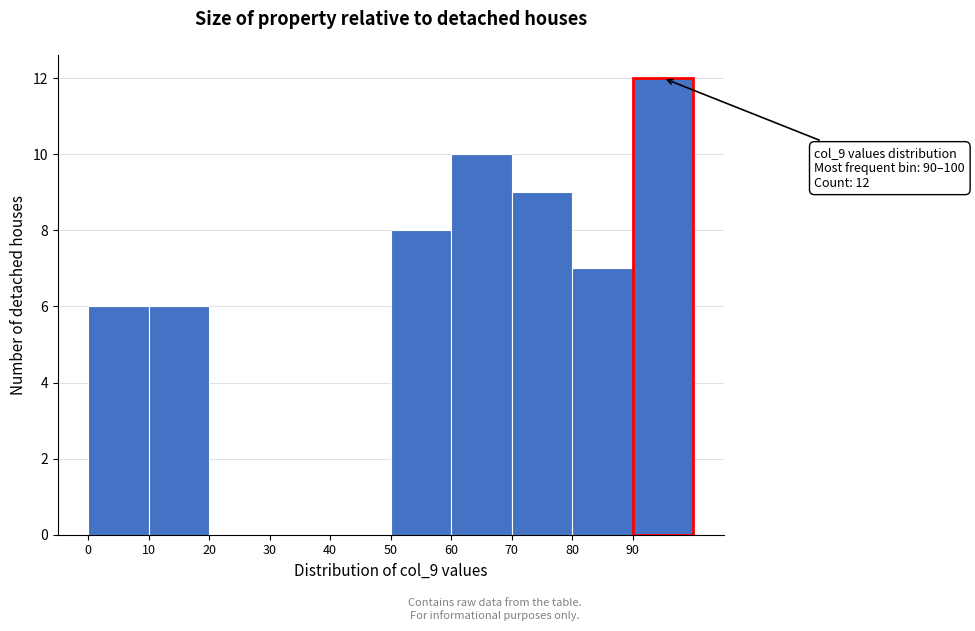

Which range on the x-axis has the tallest bar?

90 to 100